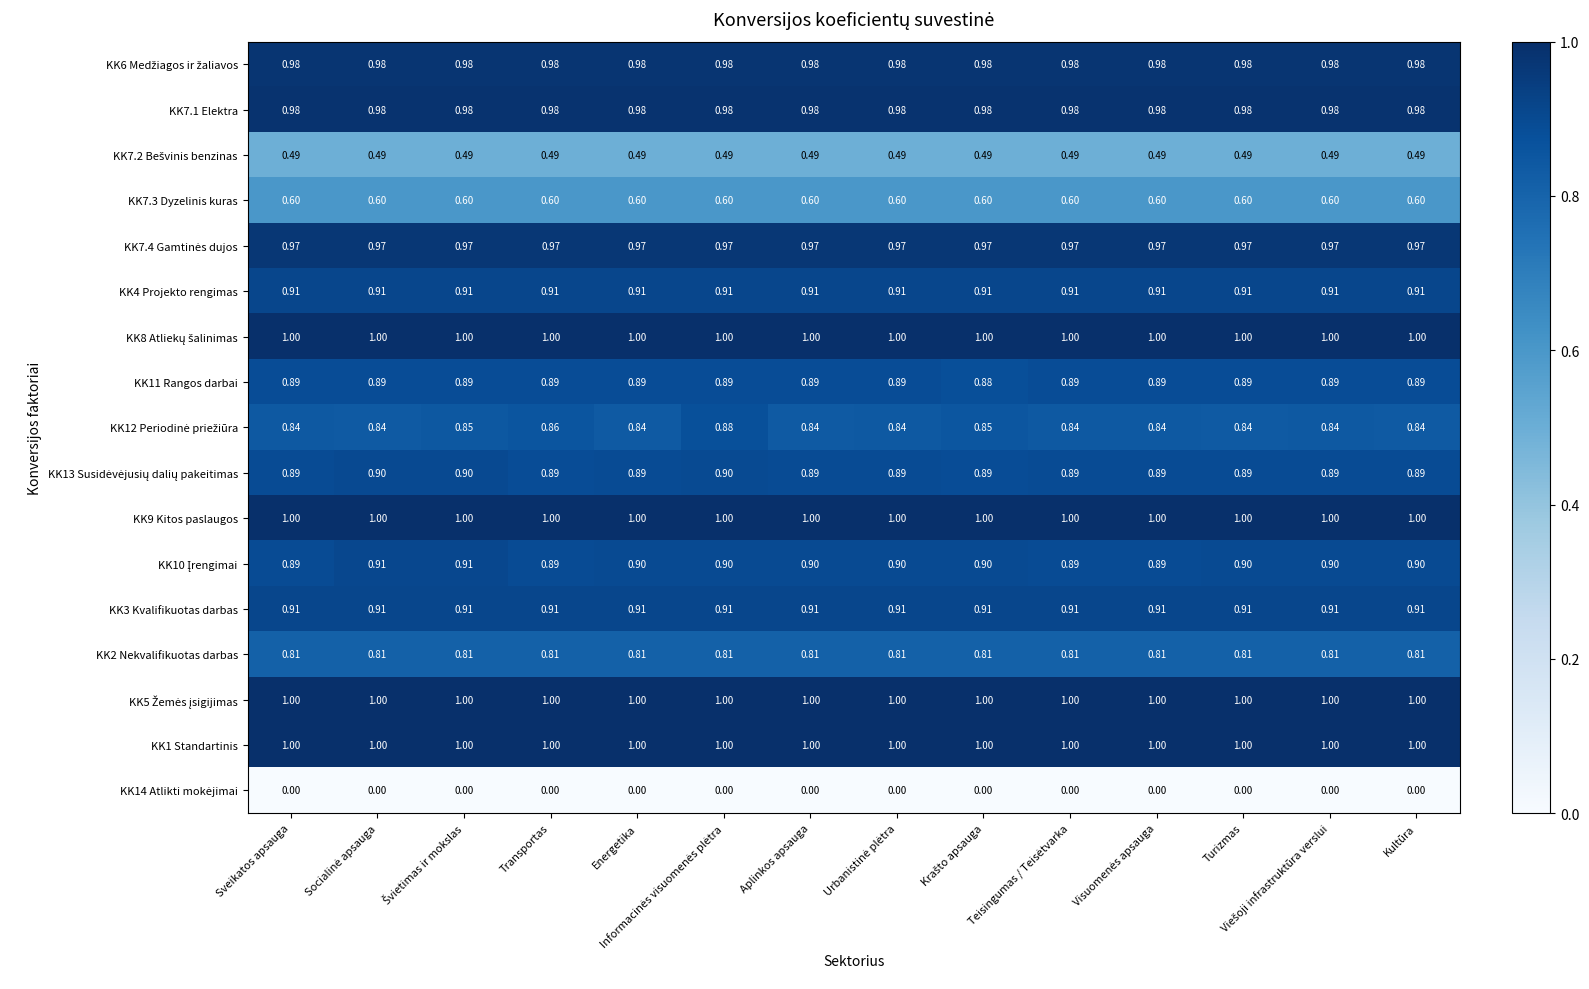

How many data points does each series have?

14